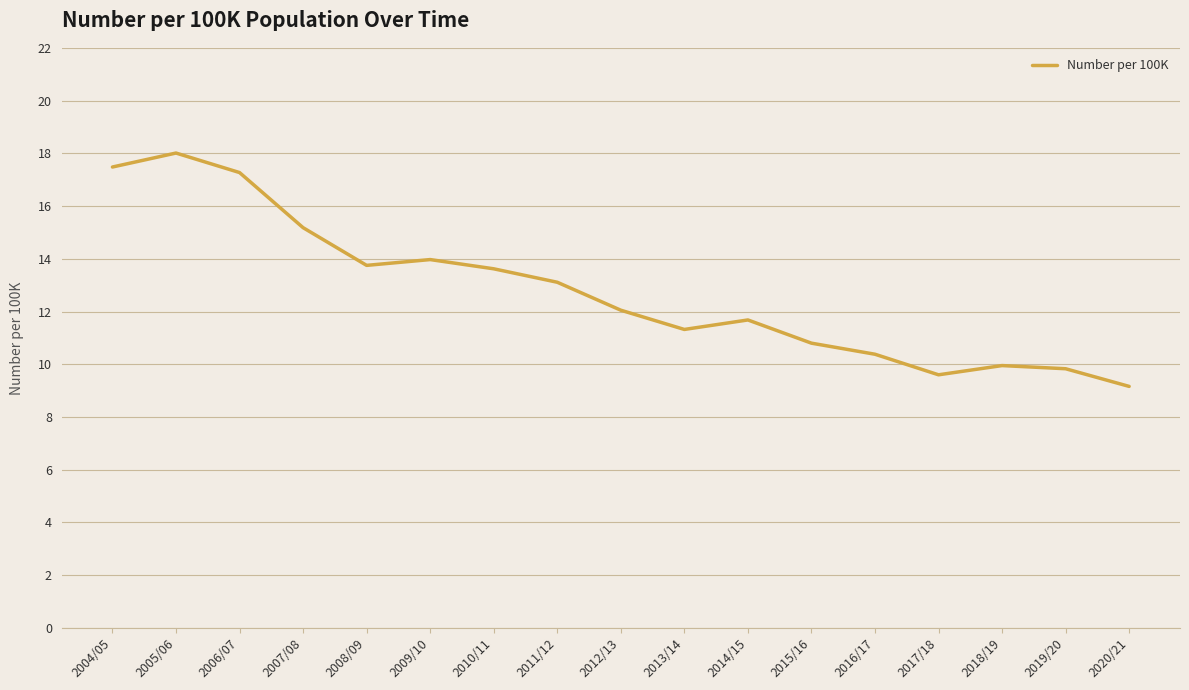

What is the difference between the values at 2006/07 and 2005/06?

0.7